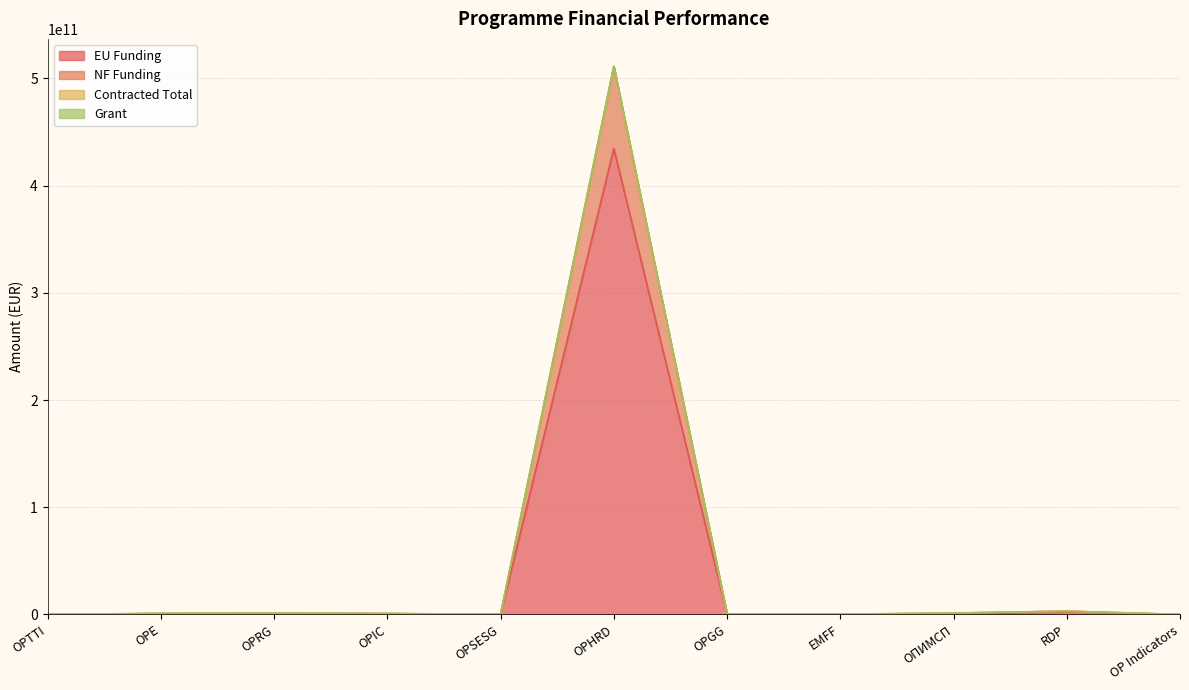

Does the chart have visible grid lines?

Yes